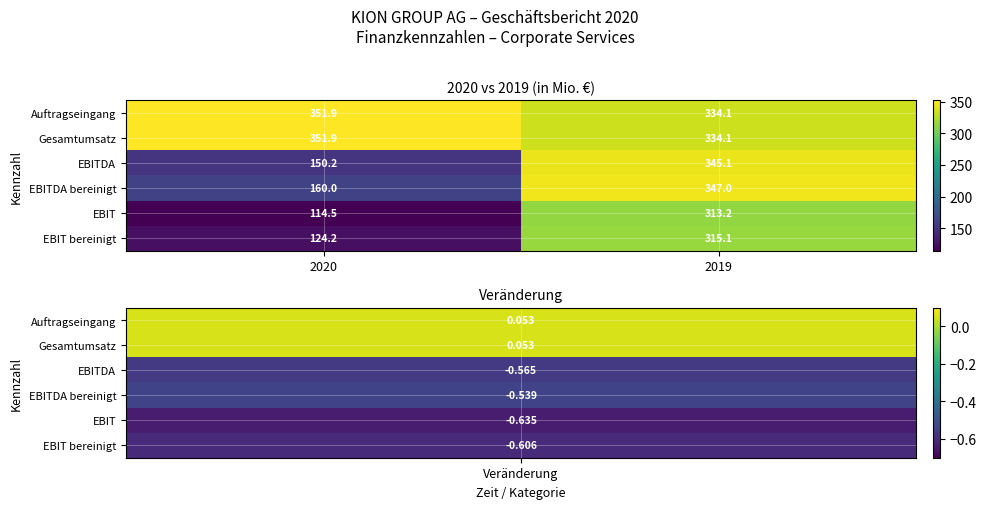

Reading left to right, list all the values displayed in this chart.

Auftragseingang: 2020=351.9	2019=334.1
Gesamtumsatz: 2020=351.9	2019=334.1
EBITDA: 2020=150.2	2019=345.1
EBITDA bereinigt: 2020=160.0	2019=347.0
EBIT: 2020=114.5	2019=313.2
EBIT bereinigt: 2020=124.2	2019=315.1